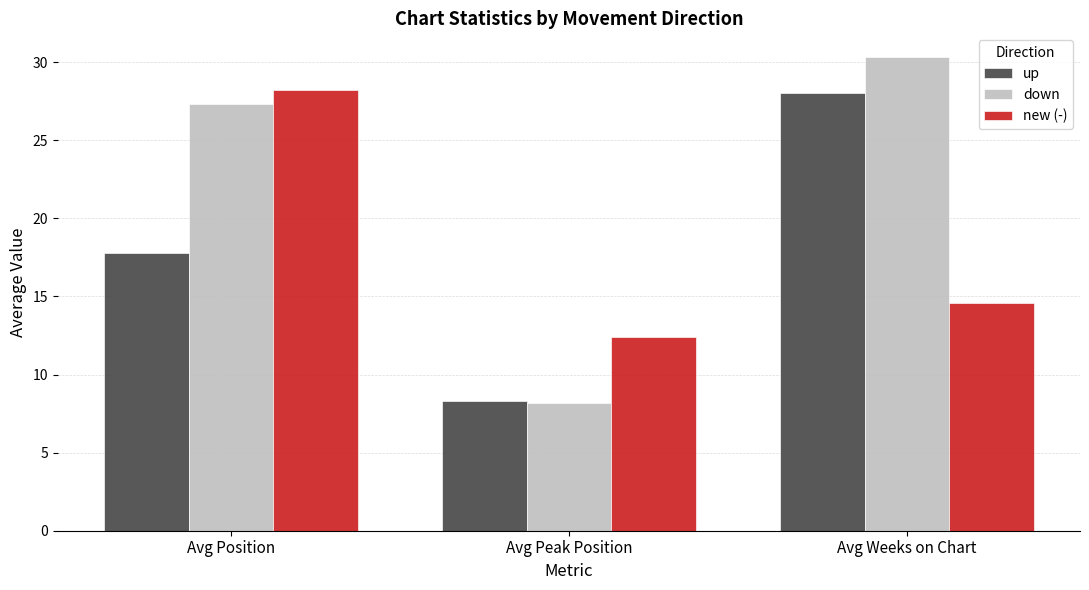

Which label corresponds to the smallest value in the chart?

Avg Peak Position